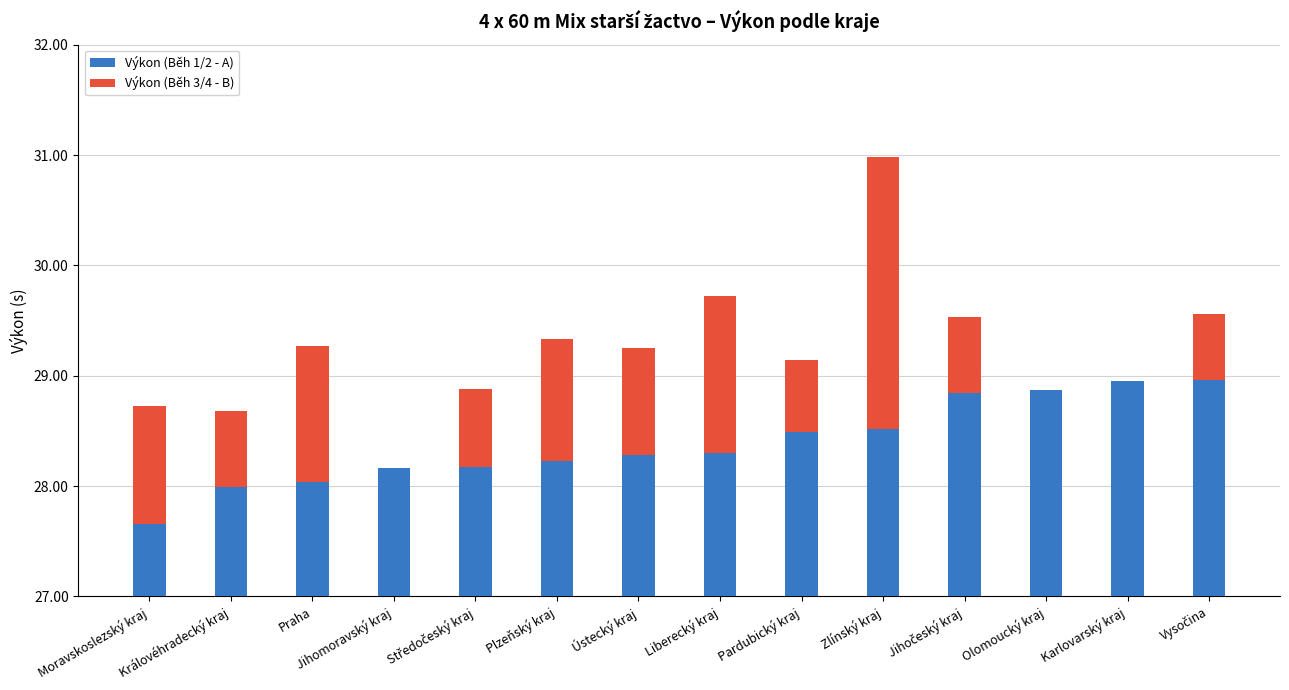

Does the chart contain any negative values?

No